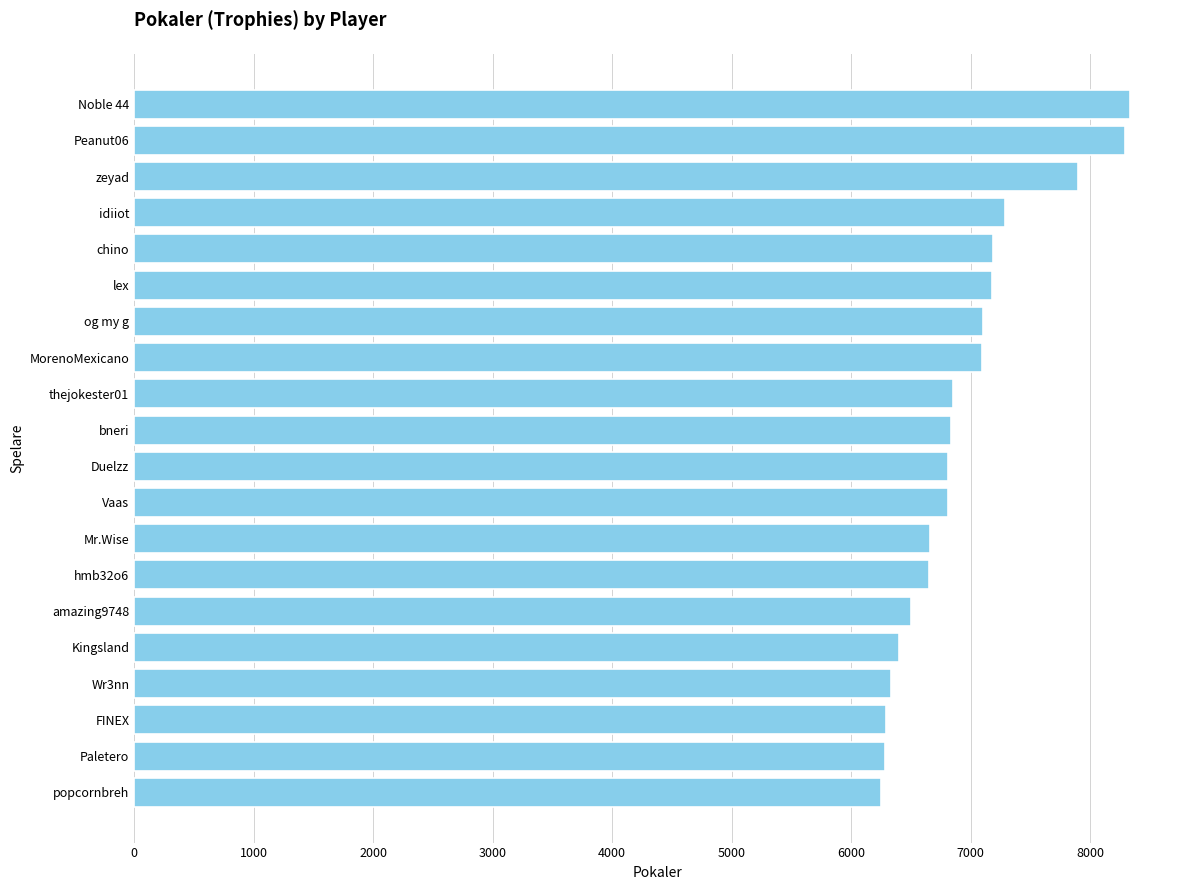

What is the maximum value shown in the chart?

8336